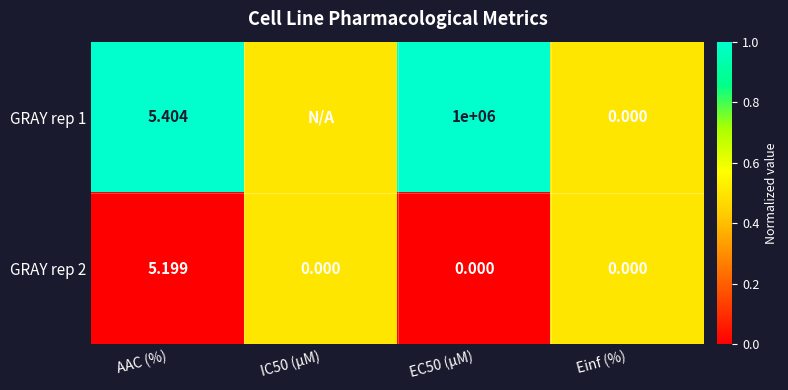

Which series has the largest range (max minus min)?

GRAY rep 1